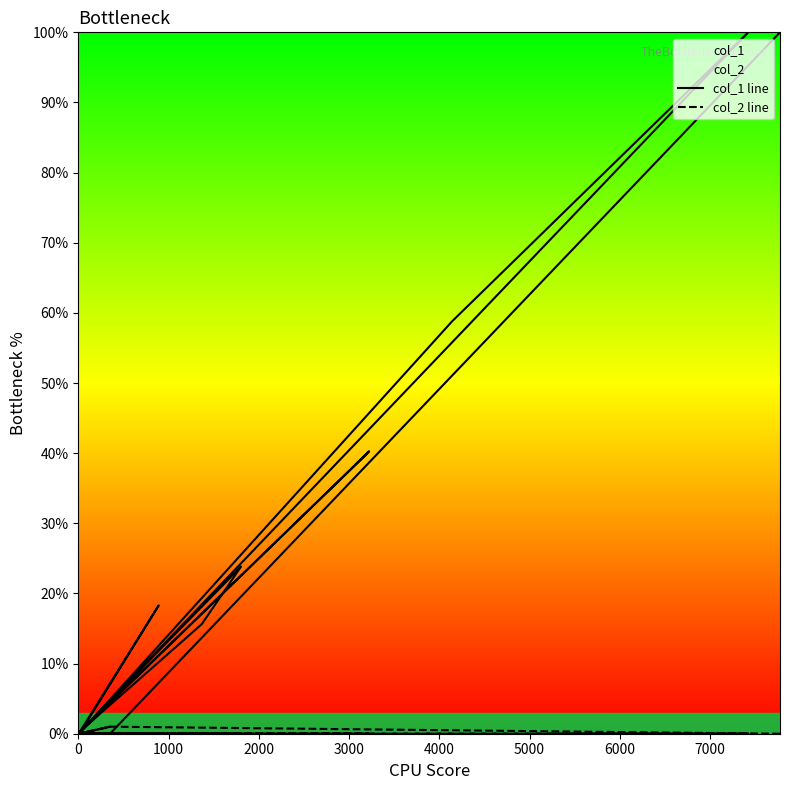

How many distinct data groups are displayed?

2